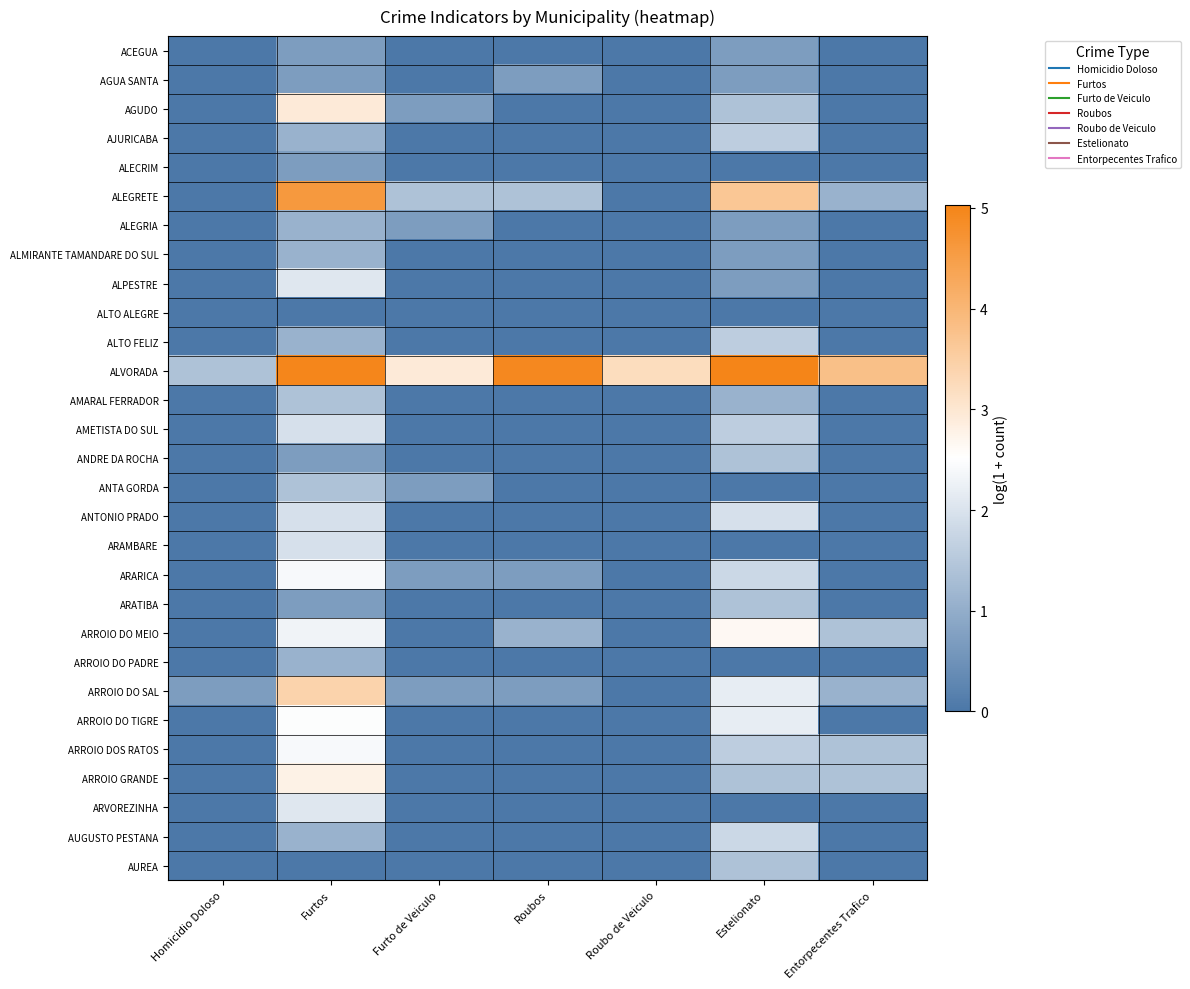

Which label corresponds to the largest value in the chart?

Estelionato